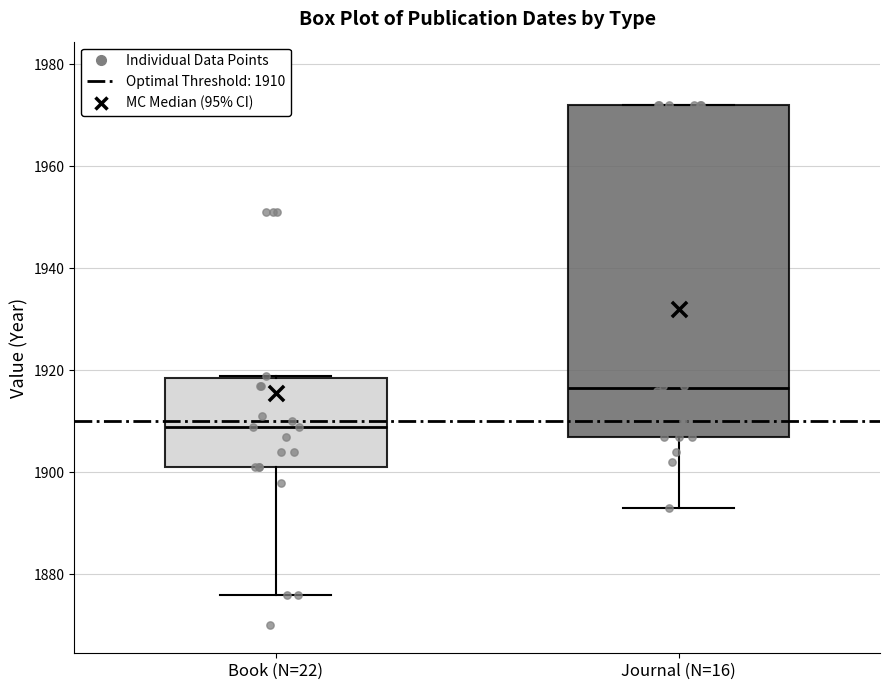

Where is the upper edge of the box for Journal (N=16) on the y-axis? The values are not printed on the chart, so give them approximately, as read against the axis.

1972